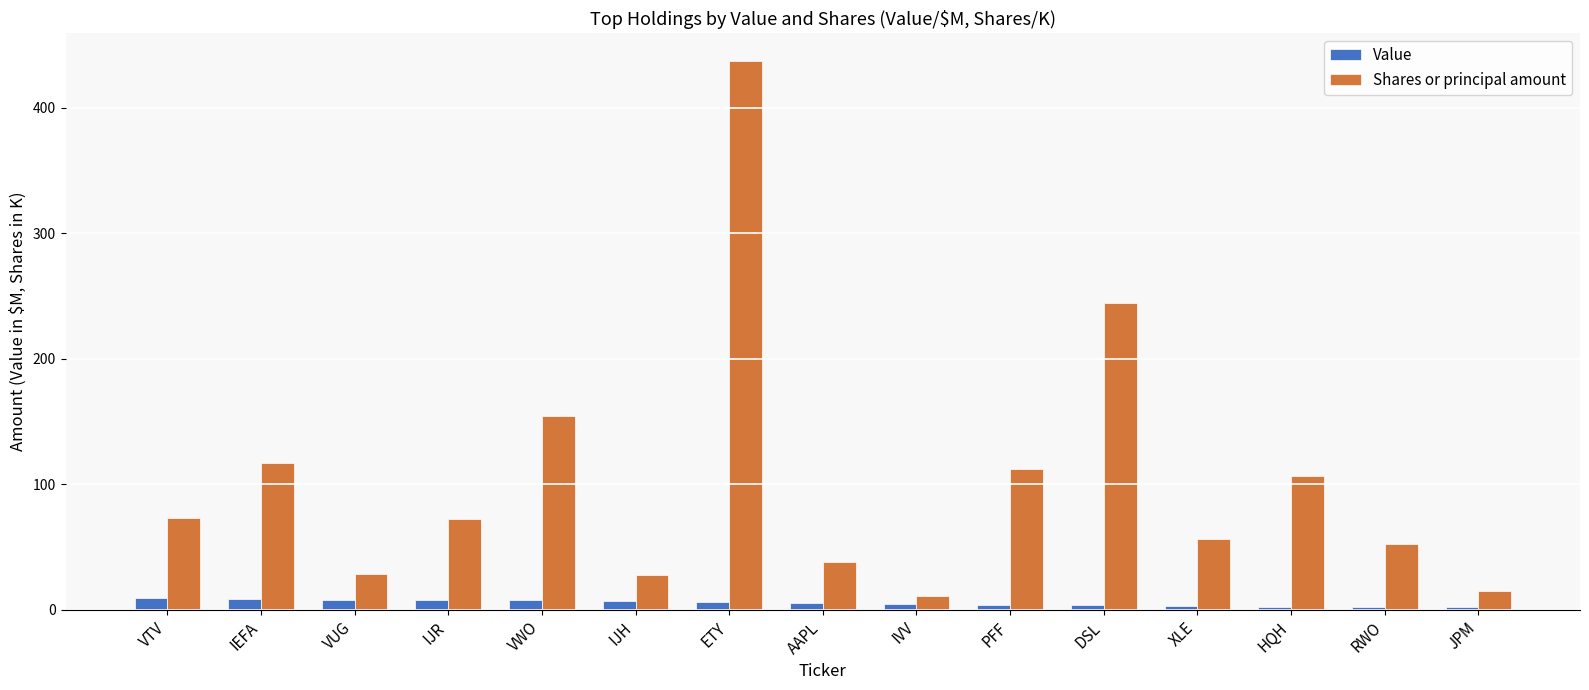

Between ETY and HQH, which series saw the biggest shift?

Shares or principal amount